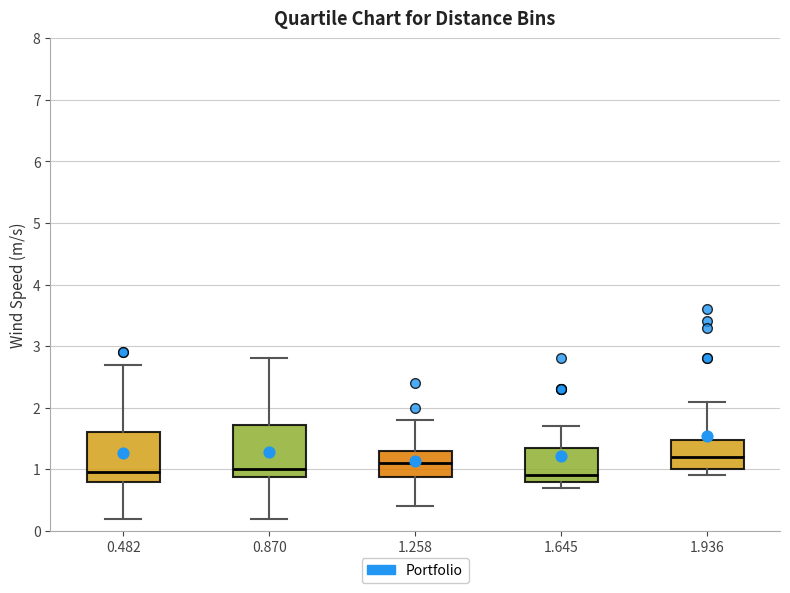

Reading left to right, read every box against the y-axis: the position of its median line, the range the box covers, and the ends of its whiskers. The values are not printed on the chart, so give them approximately, as read against the axis.

0.482: median 1.0, box 0.8 to 1.6, whiskers 0.2 to 2.7
0.870: median 1.0, box 0.9 to 1.7, whiskers 0.2 to 2.8
1.258: median 1.1, box 0.9 to 1.3, whiskers 0.4 to 1.8
1.645: median 0.9, box 0.8 to 1.4, whiskers 0.7 to 1.7
1.936: median 1.2, box 1.0 to 1.5, whiskers 0.9 to 2.1